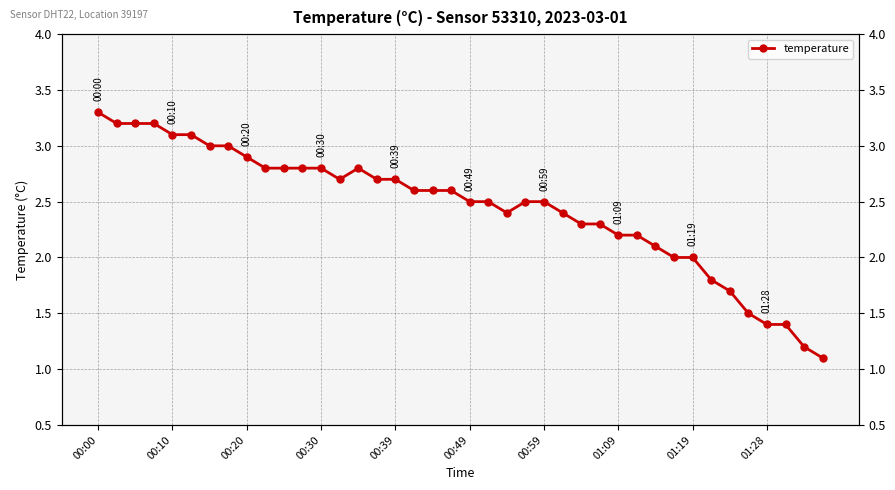

What is the difference between the maximum and minimum values?

2.2